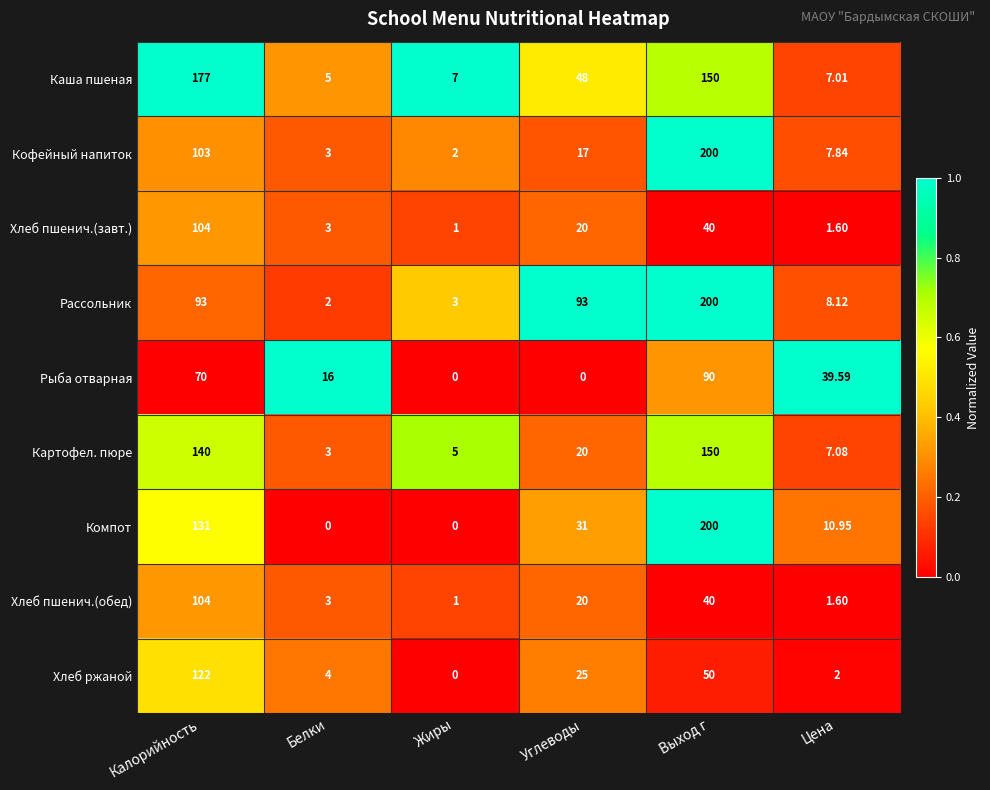

What is the difference between the highest and lowest values at Углеводы?

93.0